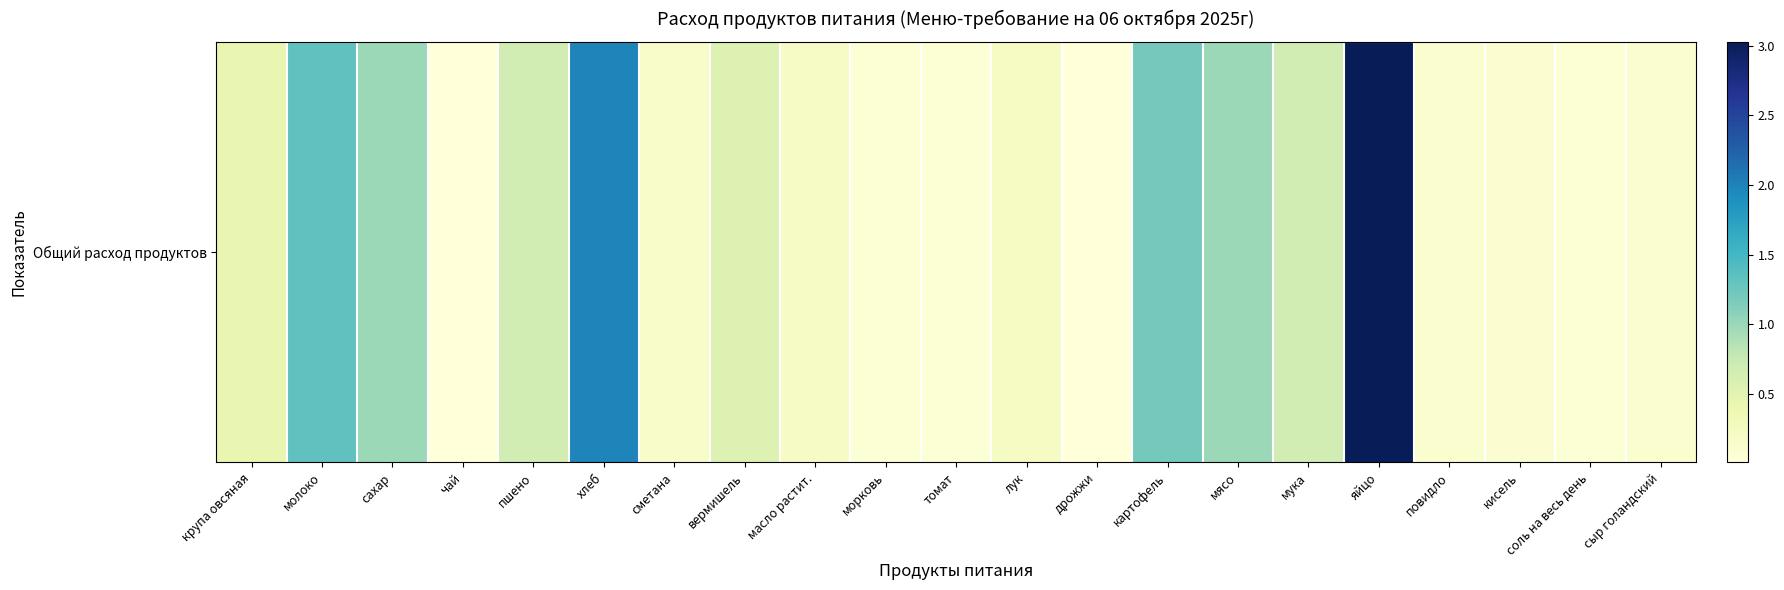

What is the approximate value at молоко?

1.3